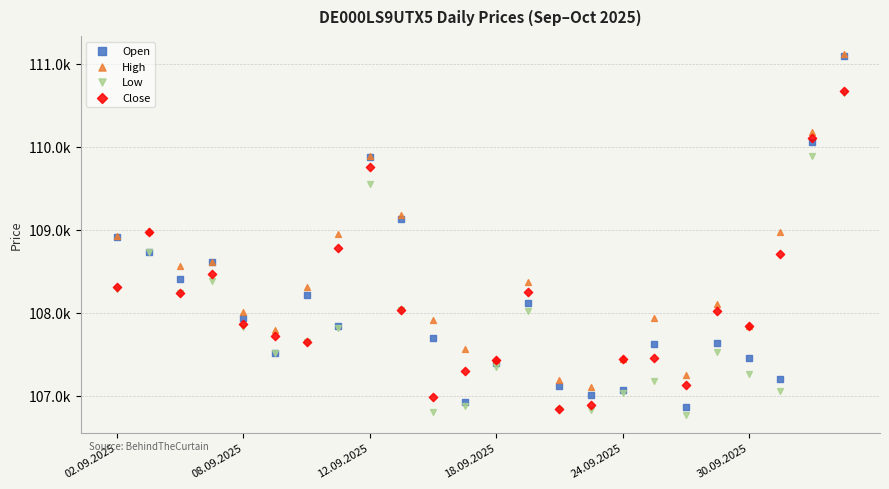

Which series reaches the minimum Y coordinate?

Low